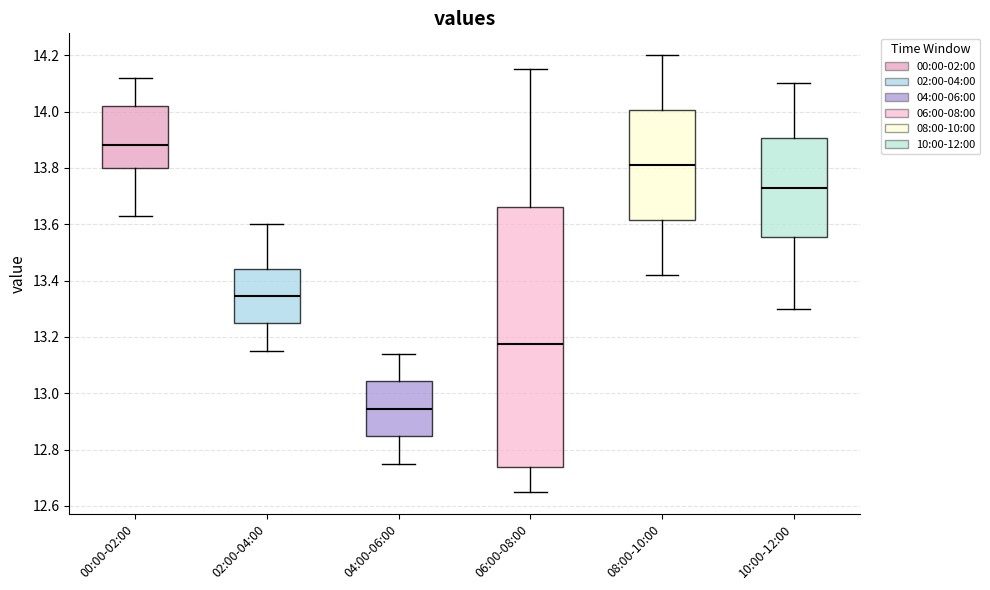

Reading left to right, read every box against the y-axis: the position of its median line, the range the box covers, and the ends of its whiskers. The values are not printed on the chart, so give them approximately, as read against the axis.

00:00-02:00: median 13.88, box 13.80 to 14.02, whiskers 13.64 to 14.12
02:00-04:00: median 13.34, box 13.24 to 13.44, whiskers 13.16 to 13.60
04:00-06:00: median 12.94, box 12.84 to 13.04, whiskers 12.76 to 13.14
06:00-08:00: median 13.18, box 12.74 to 13.66, whiskers 12.66 to 14.16
08:00-10:00: median 13.82, box 13.62 to 14.00, whiskers 13.42 to 14.20
10:00-12:00: median 13.74, box 13.56 to 13.90, whiskers 13.30 to 14.10